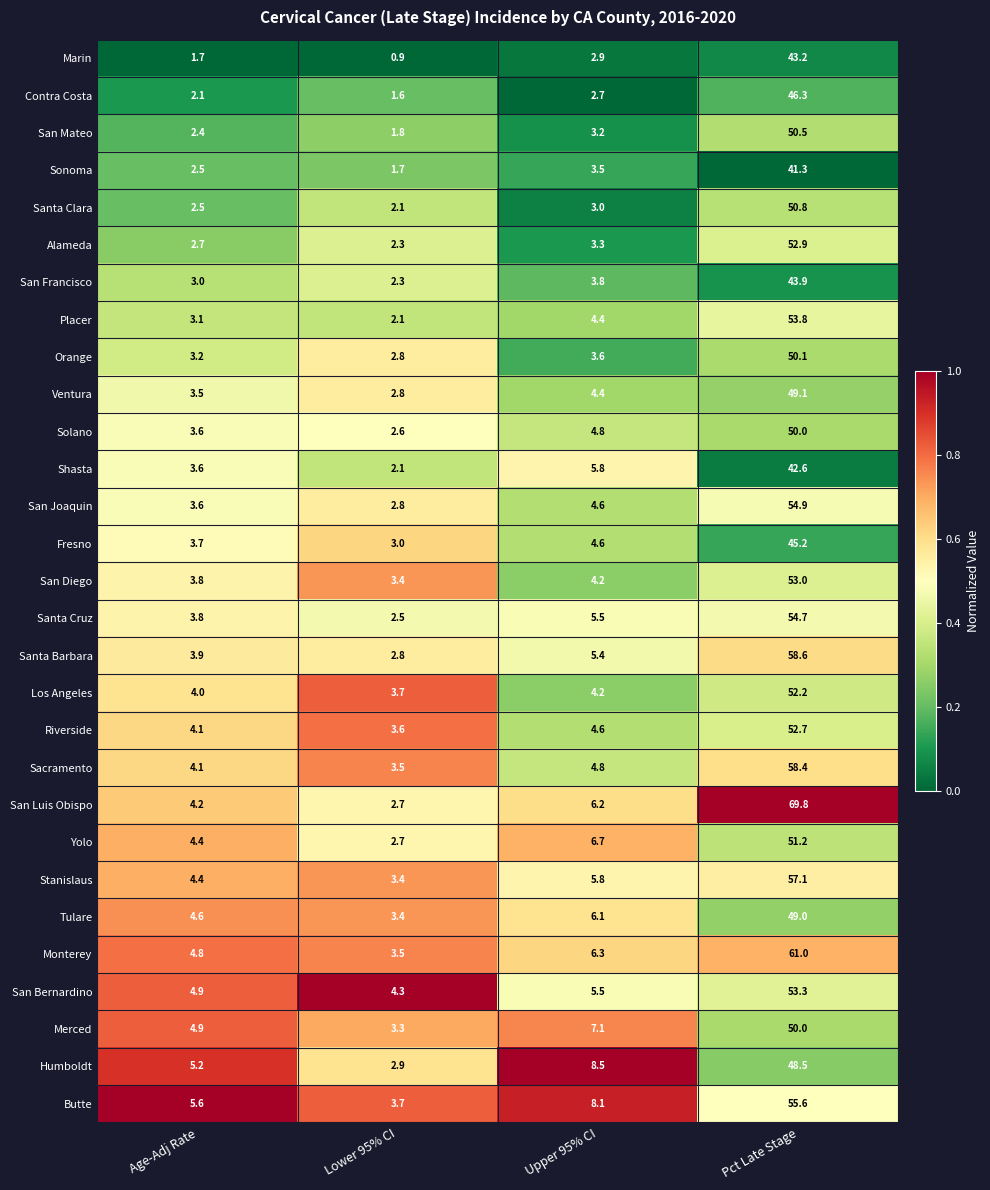

Which label corresponds to the smallest value in the chart?

Lower 95% CI